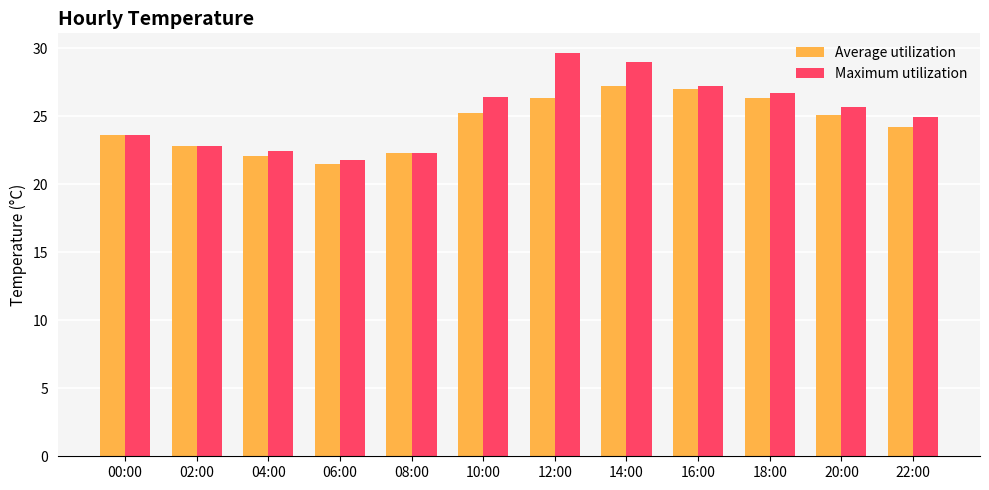

Which series has the widest spread of values?

Maximum utilization